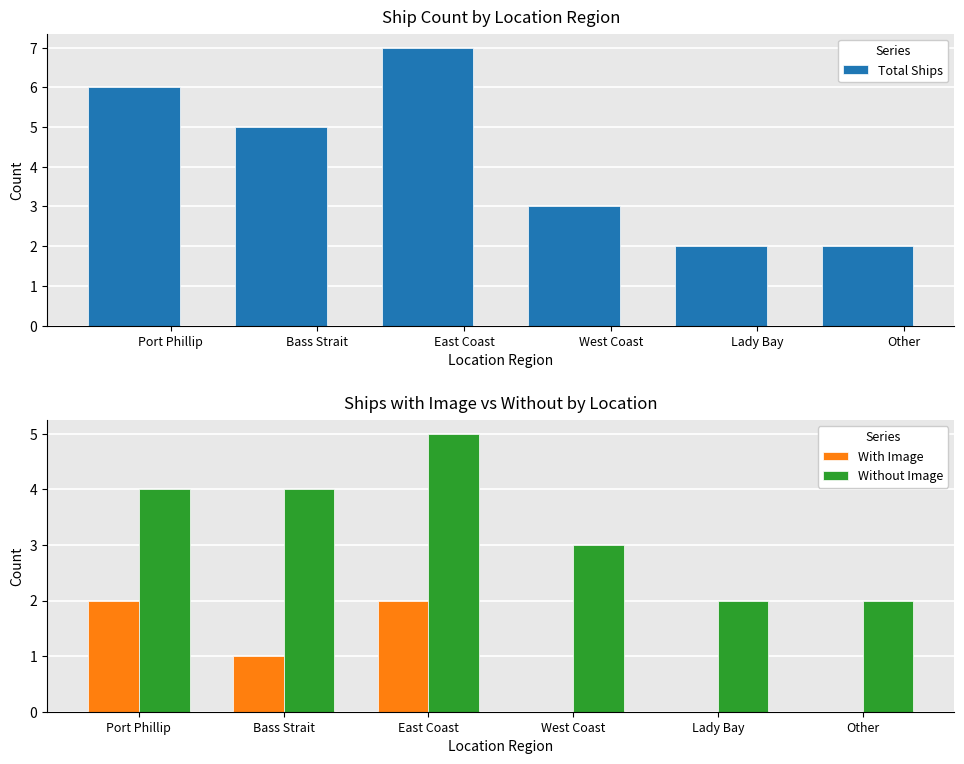

What is the difference between the maximum and minimum values in the Without Image series?

3